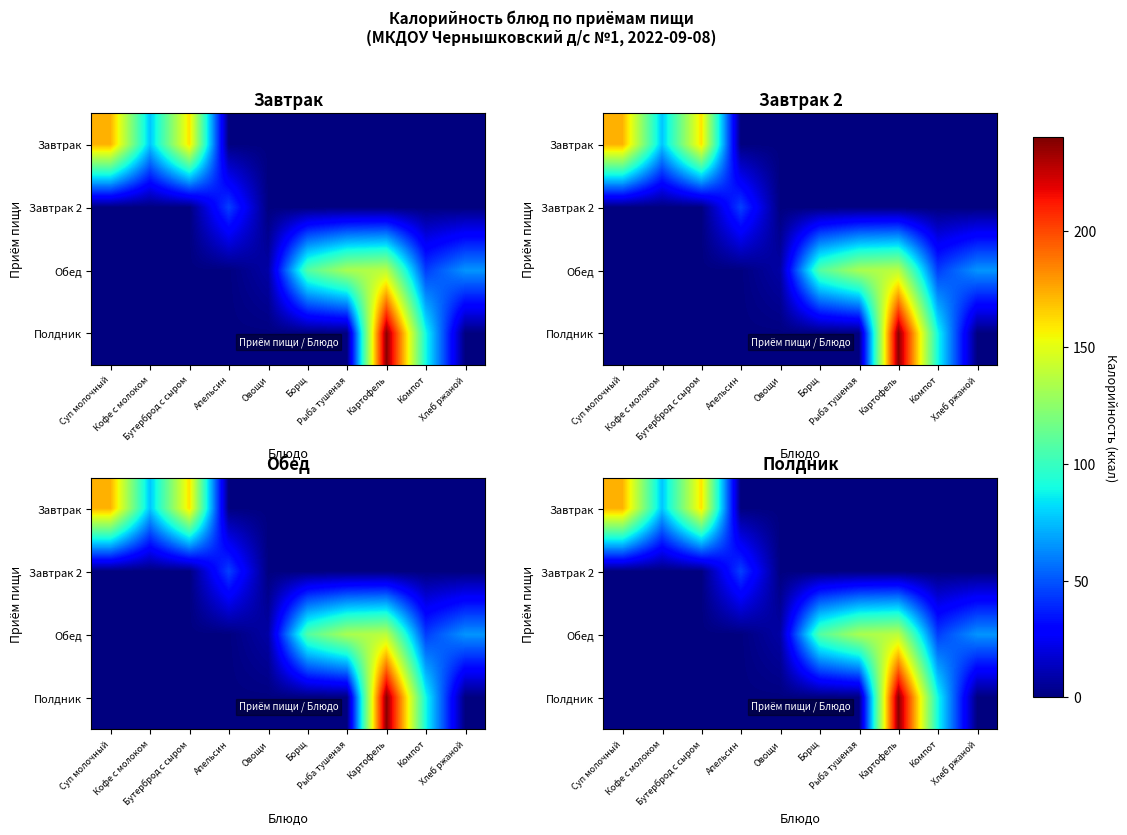

List the labels in order of Обед value, largest first.

Картофель, Рыба тушеная, Борщ, Хлеб ржаной, Компот, Овощи, Суп молочный, Кофе с молоком, Бутерброд с сыром, Апельсин